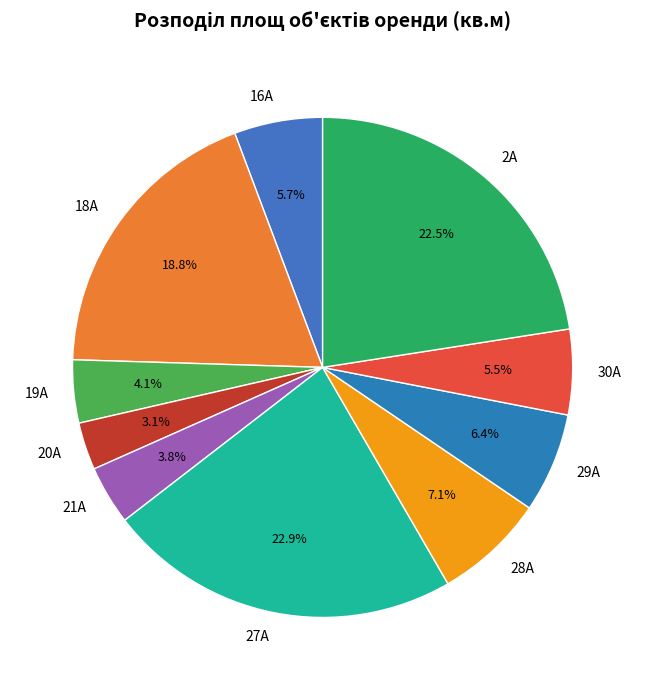

What percentage is the 19А slice, to the nearest percent?

4%